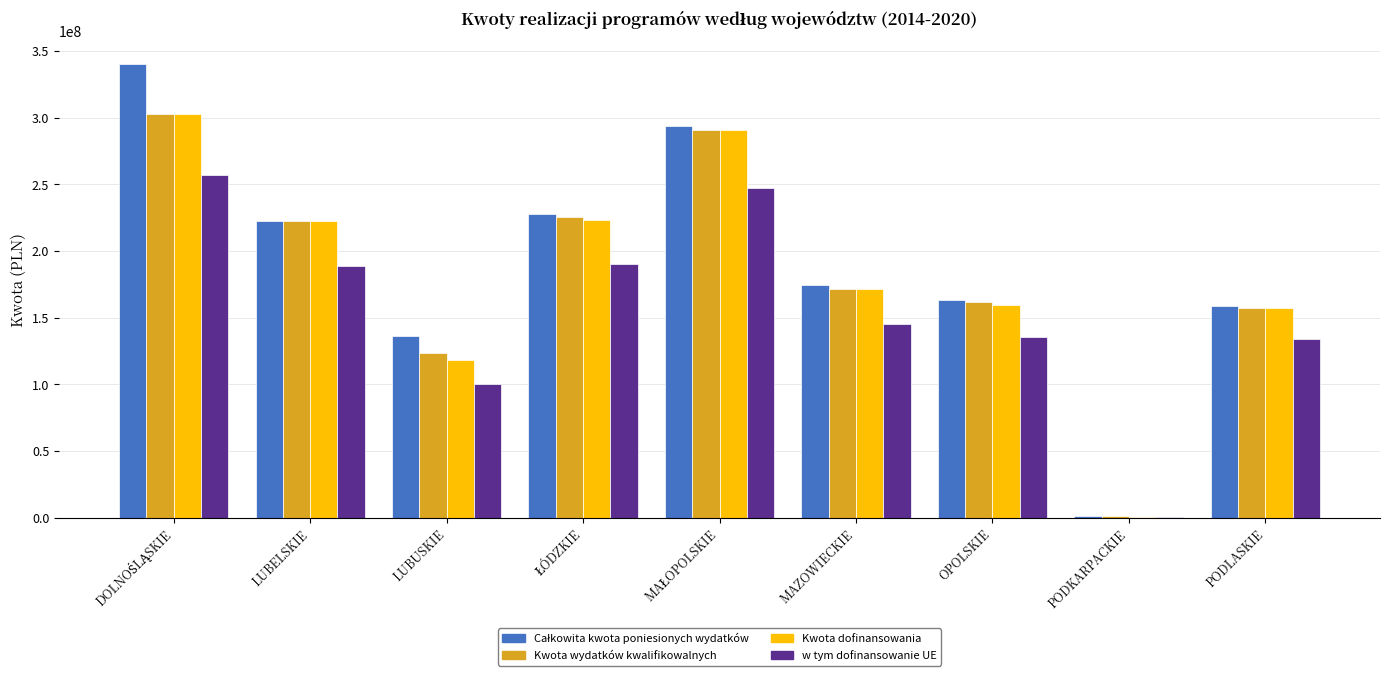

True or false: Kwota dofinansowania has a value of 291056415.2 at LUBELSKIE.

False